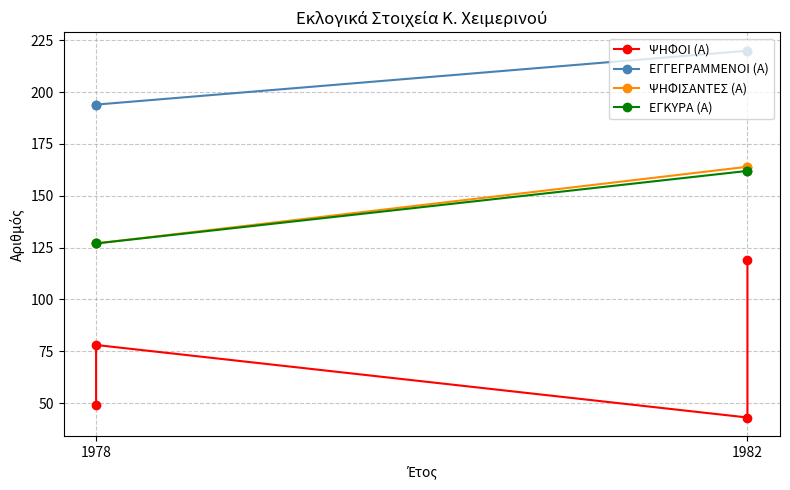

What is the value of the ΕΓΓΕΓΡΑΜΜΕΝΟΙ (Α) point at the 1st from the left?

220